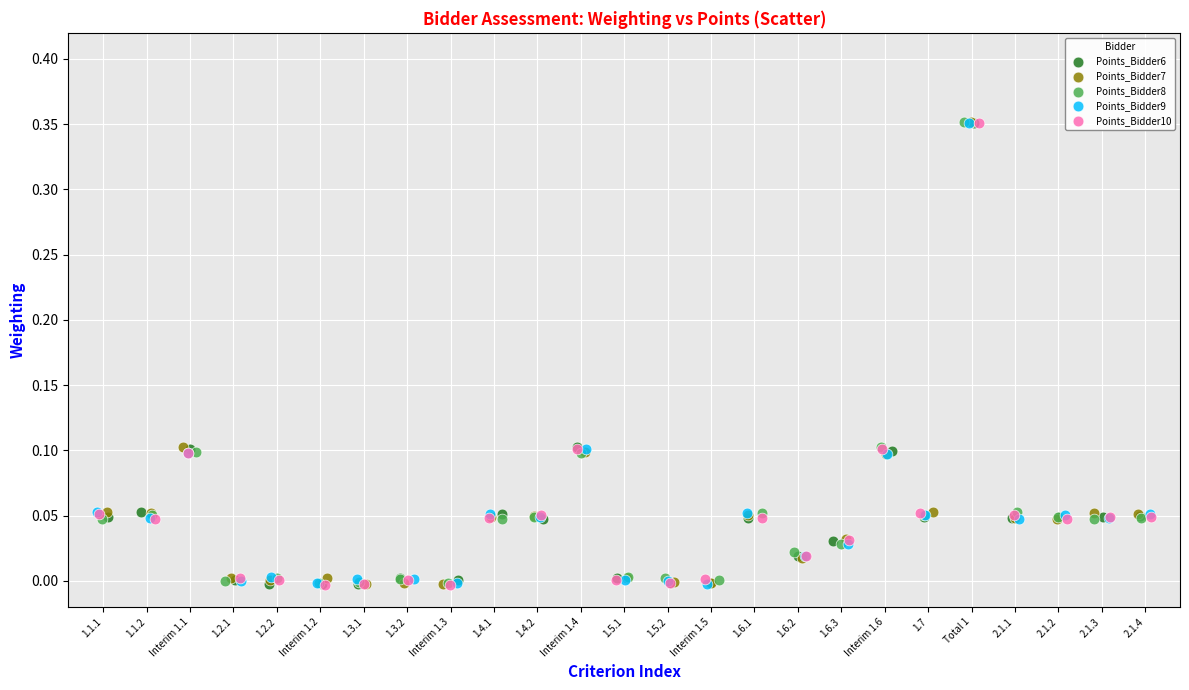

What are all the series names shown in the legend?

Points_Bidder6, Points_Bidder7, Points_Bidder8, Points_Bidder9, Points_Bidder10